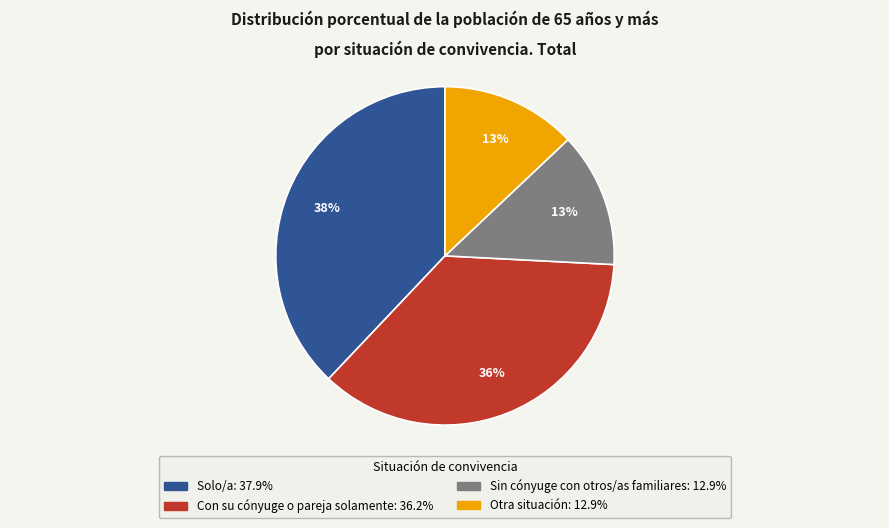

To the nearest percent, what portion does Sin cónyuge con otros/as familiares represent?

13%